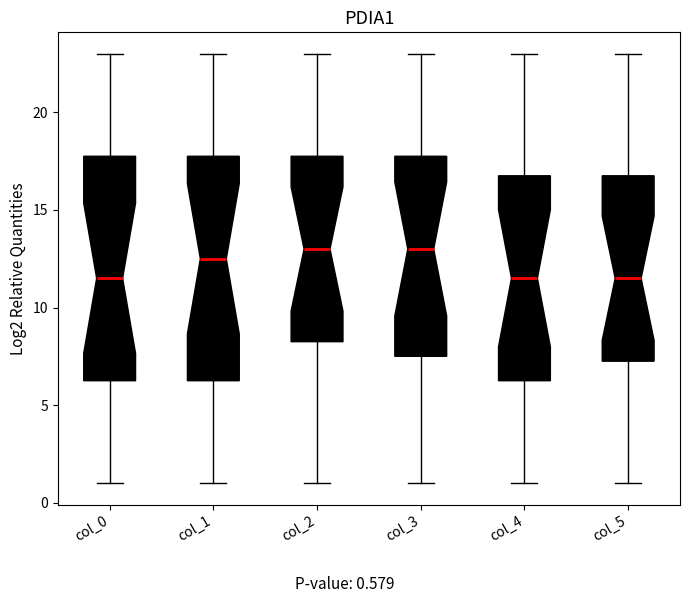

Where does the upper whisker of the box for col_4 end on the y-axis? The values are not printed on the chart, so give them approximately, as read against the axis.

23.0